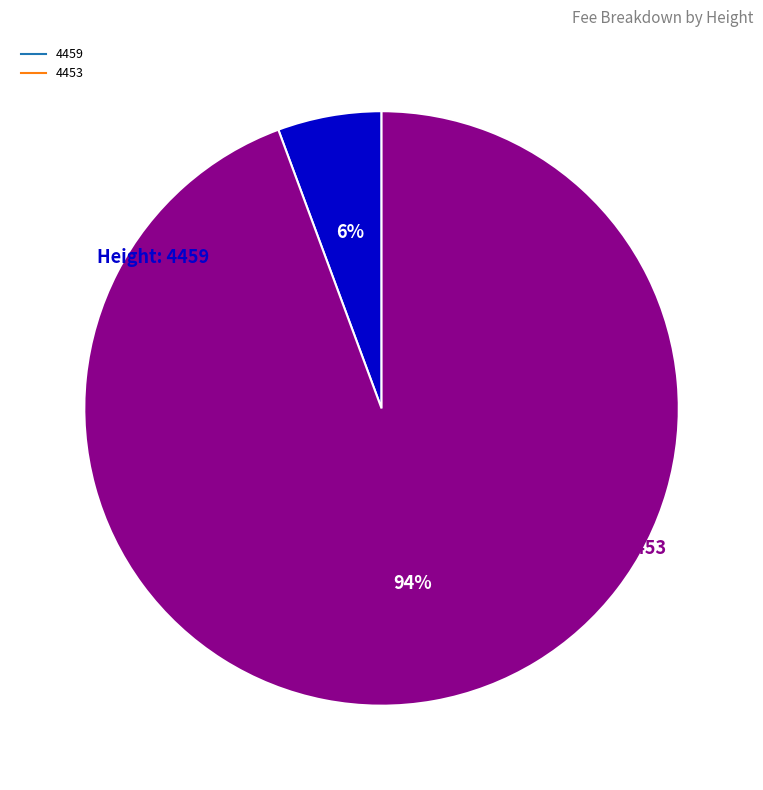

True or false: 4453 accounts for 94% of the total.

True